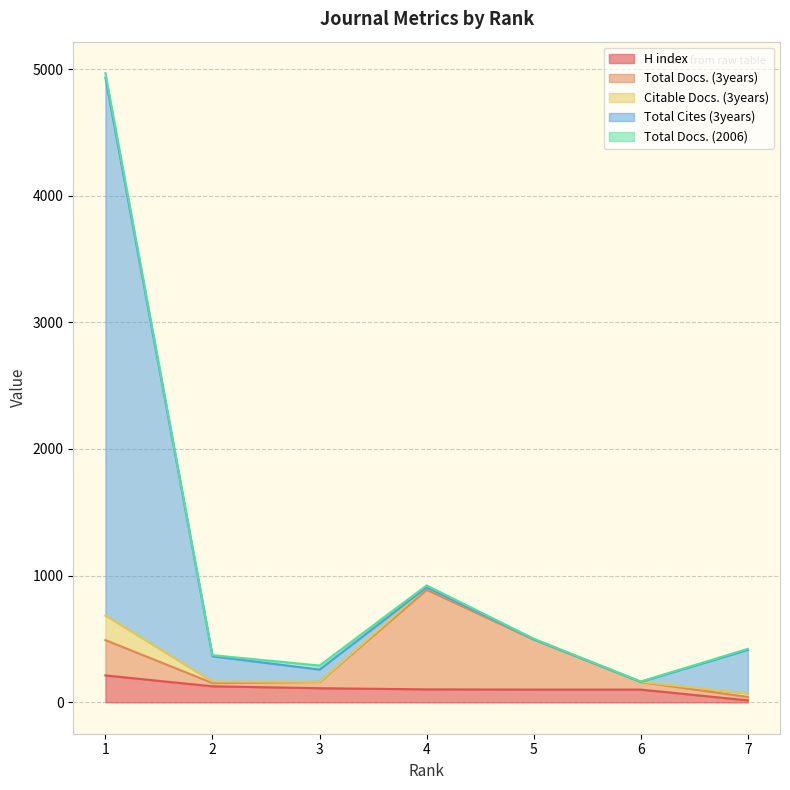

What is the greatest value displayed?

4968